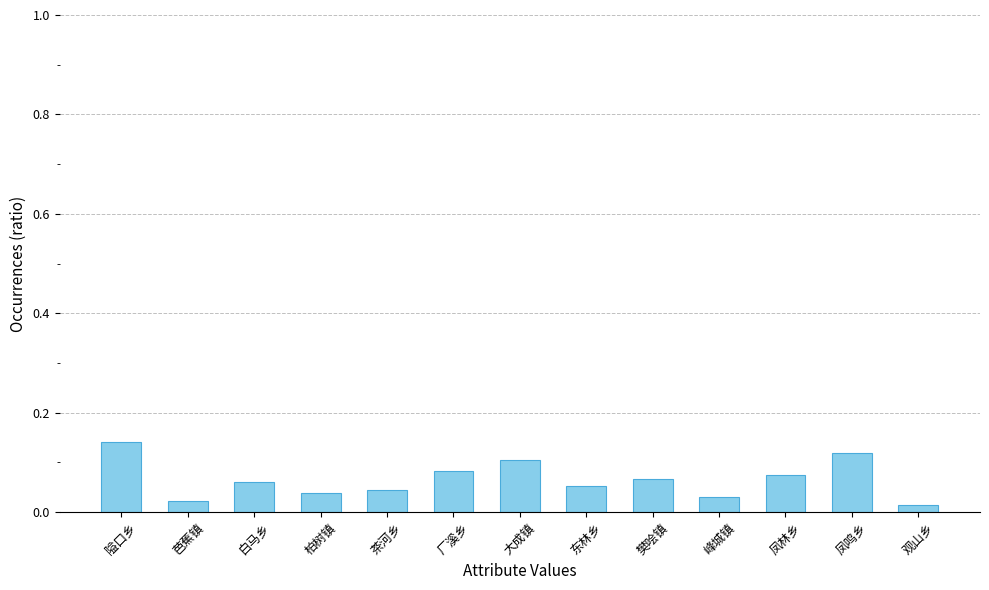

Between 峰城镇 and 凤鸣乡, which is larger?

凤鸣乡